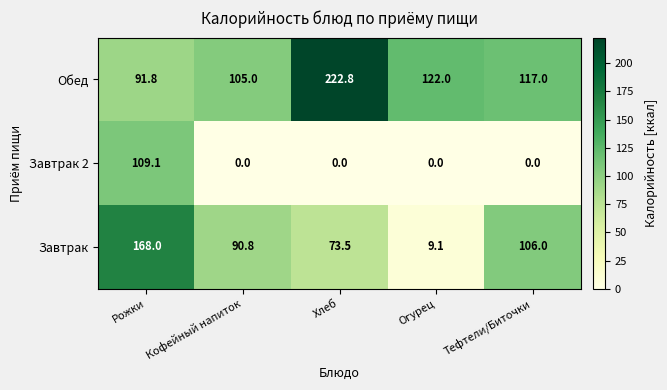

List the series in order of their peak value, highest first.

Обед, Завтрак, Завтрак 2